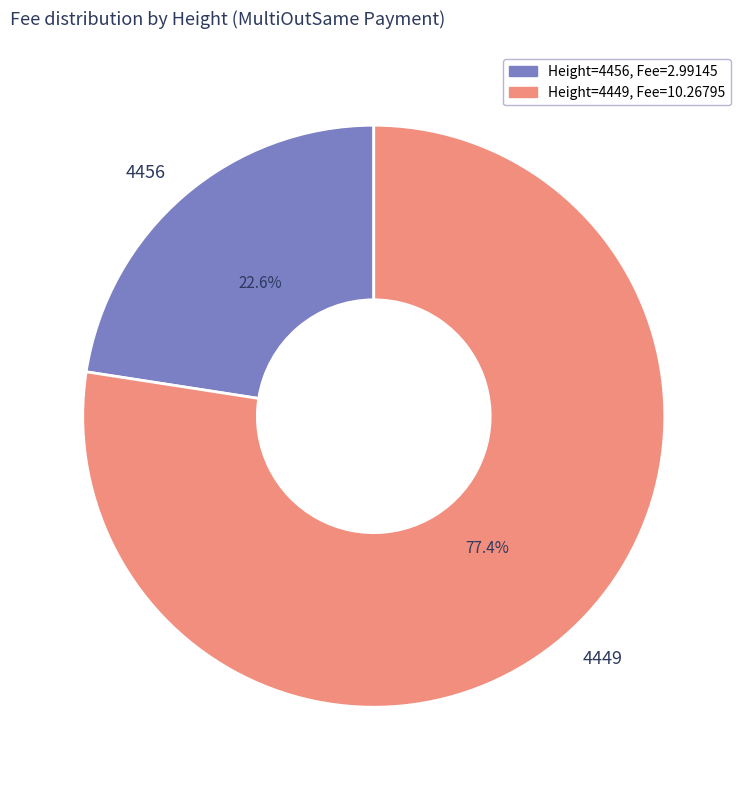

To the nearest percent, what is the difference between the 4449 and 4456 slice percentages?

55%